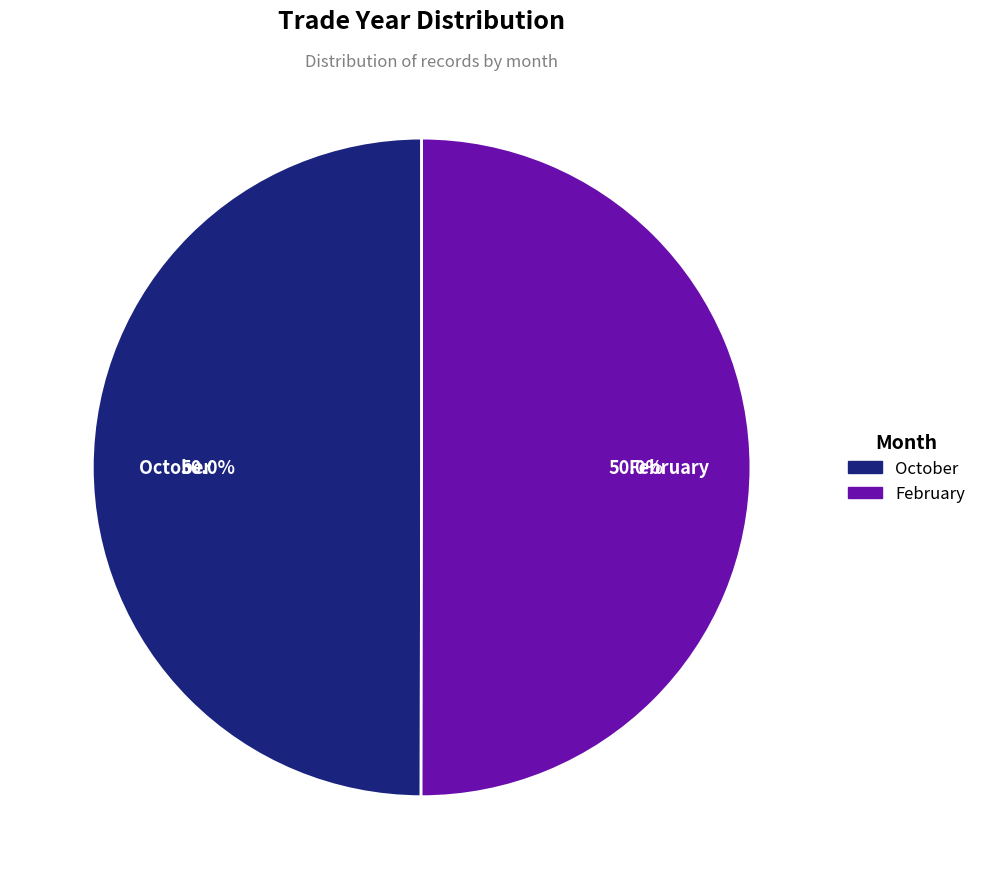

What is the total percentage of October and February?

100.0%